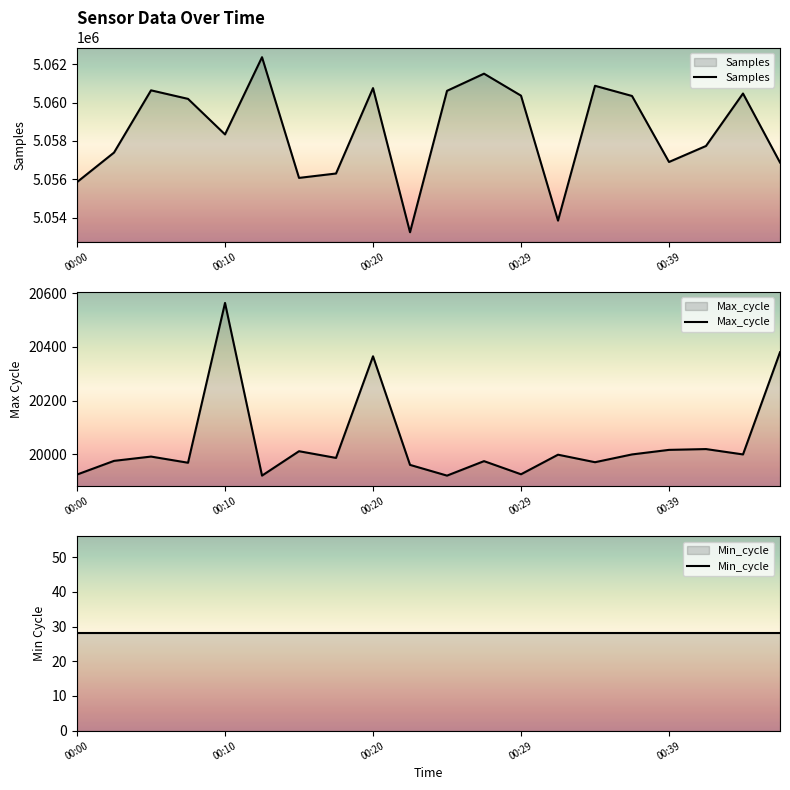

How many series are shown in this chart?

3